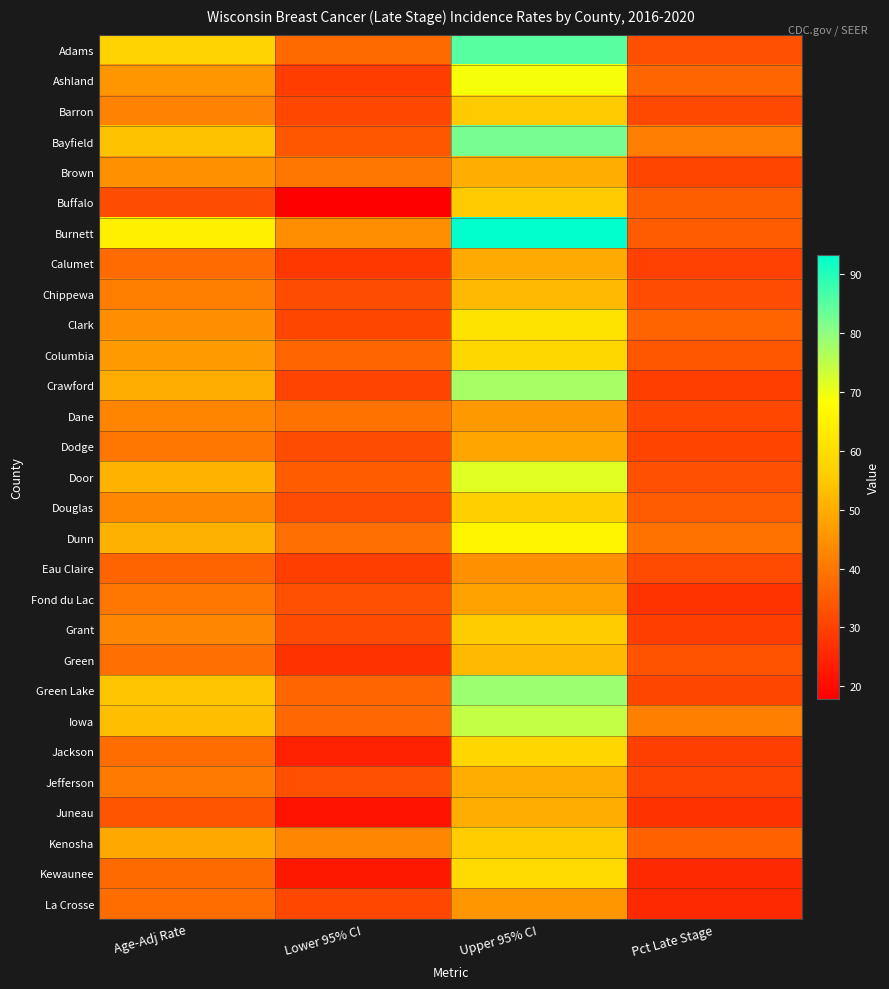

At which category is the sum across all series the highest?

Upper 95% CI